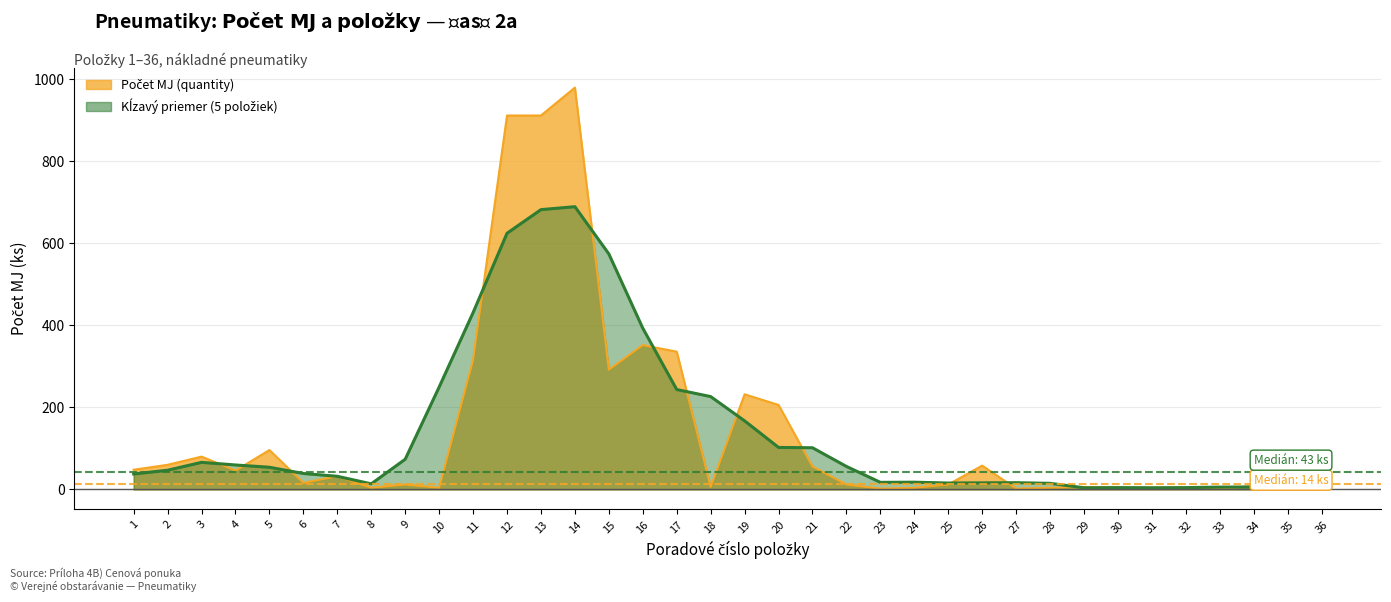

What is the value of the 14th point from the left?

980